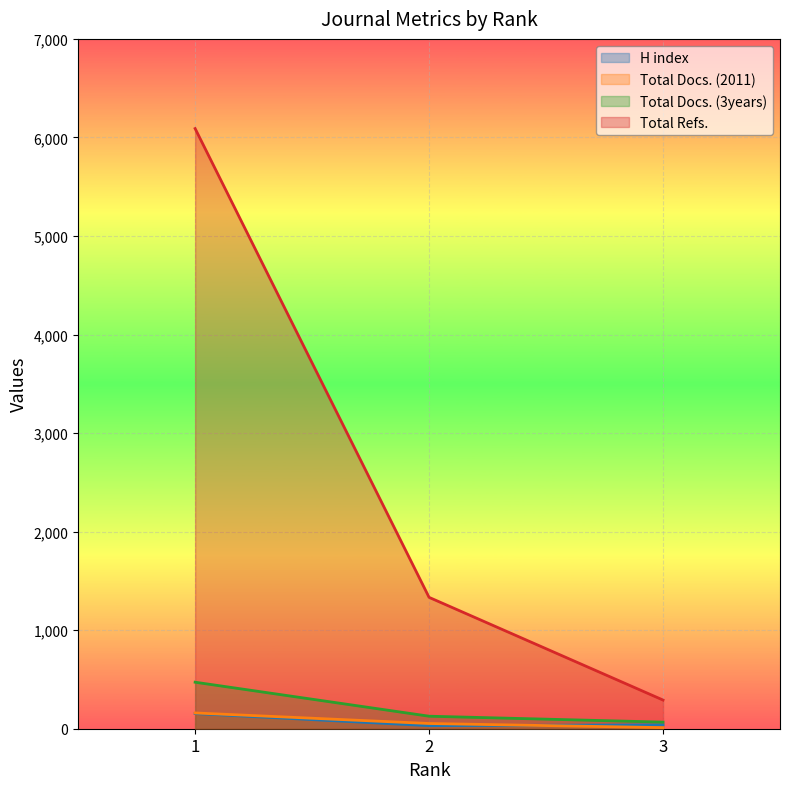

Where does the Total Docs. (3years) series first go above 127?

1